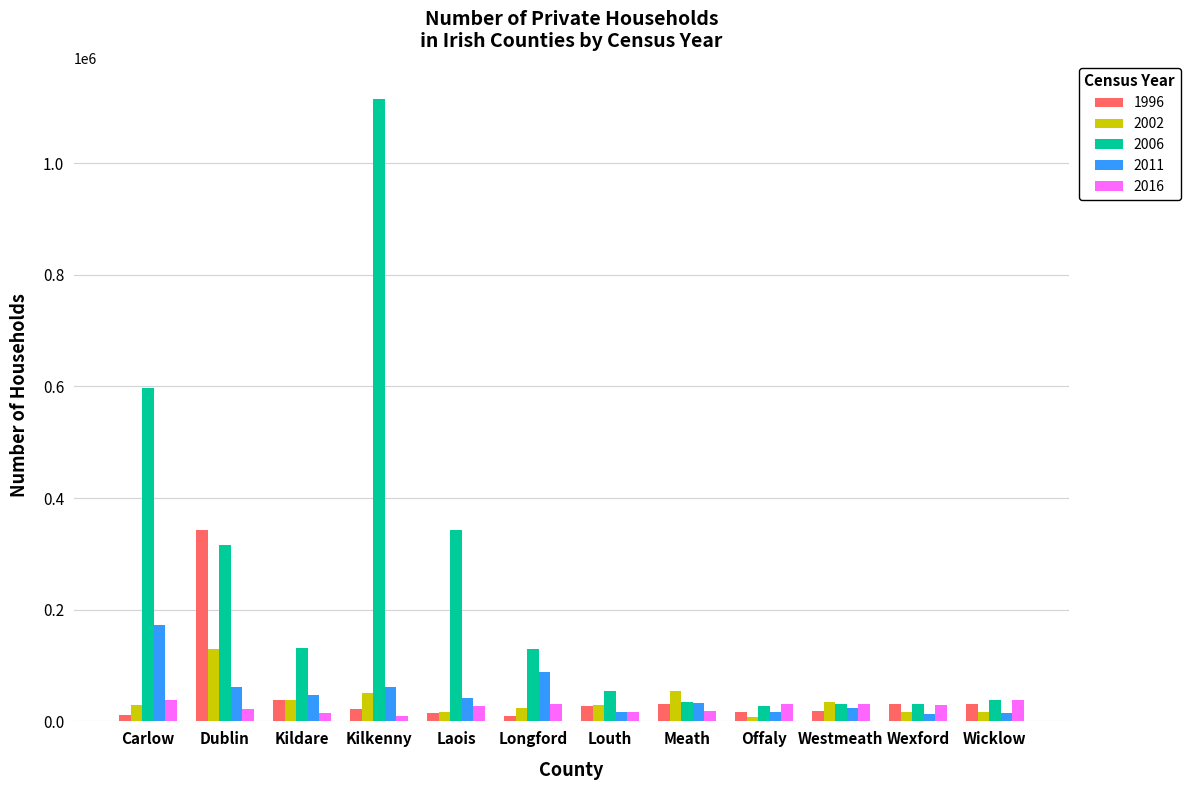

At which category is the sum across all series the highest?

Kilkenny